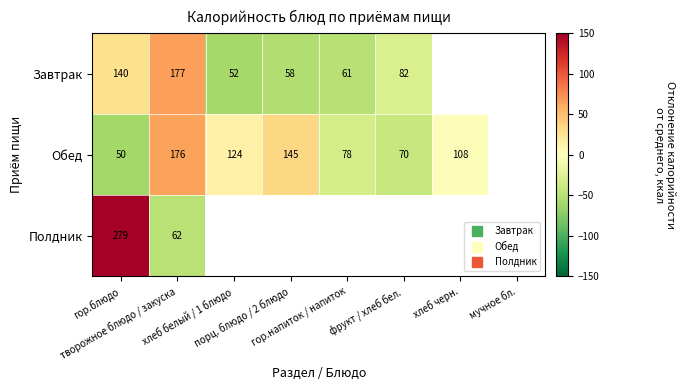

How many data points does each series have?

8